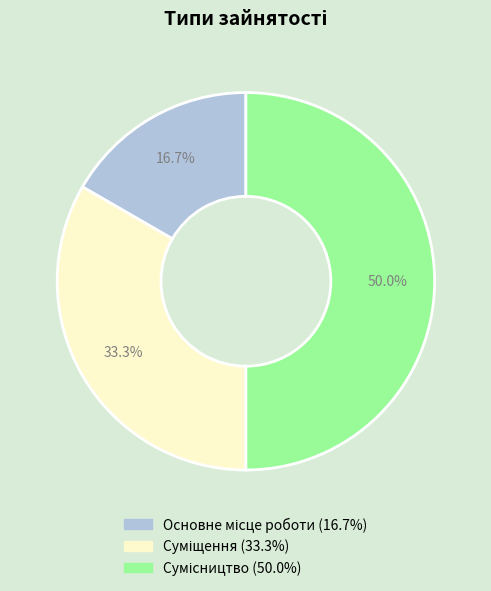

Rank the categories by value from lowest to highest.

Основне місце роботи, Суміщення, Сумісництво